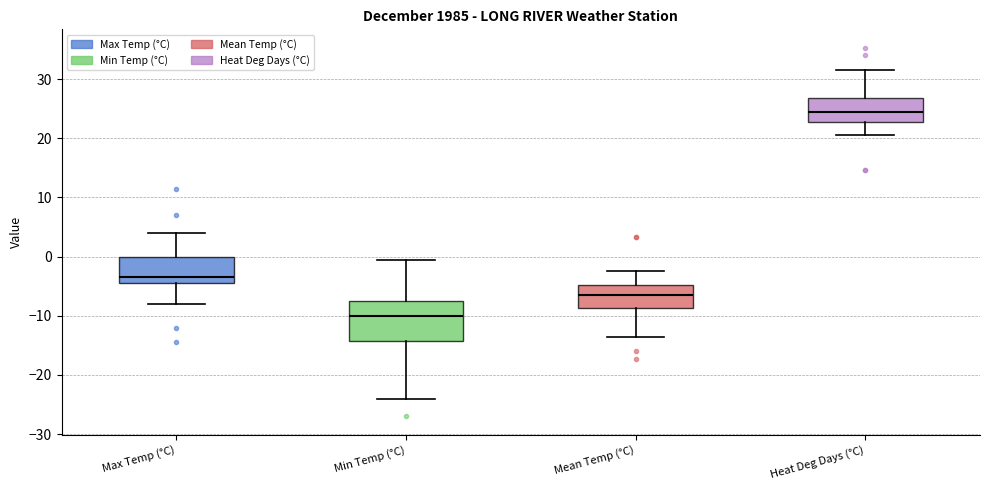

Comparing the boxes themselves (not the whiskers), which one is the tallest?

Min Temp (°C)